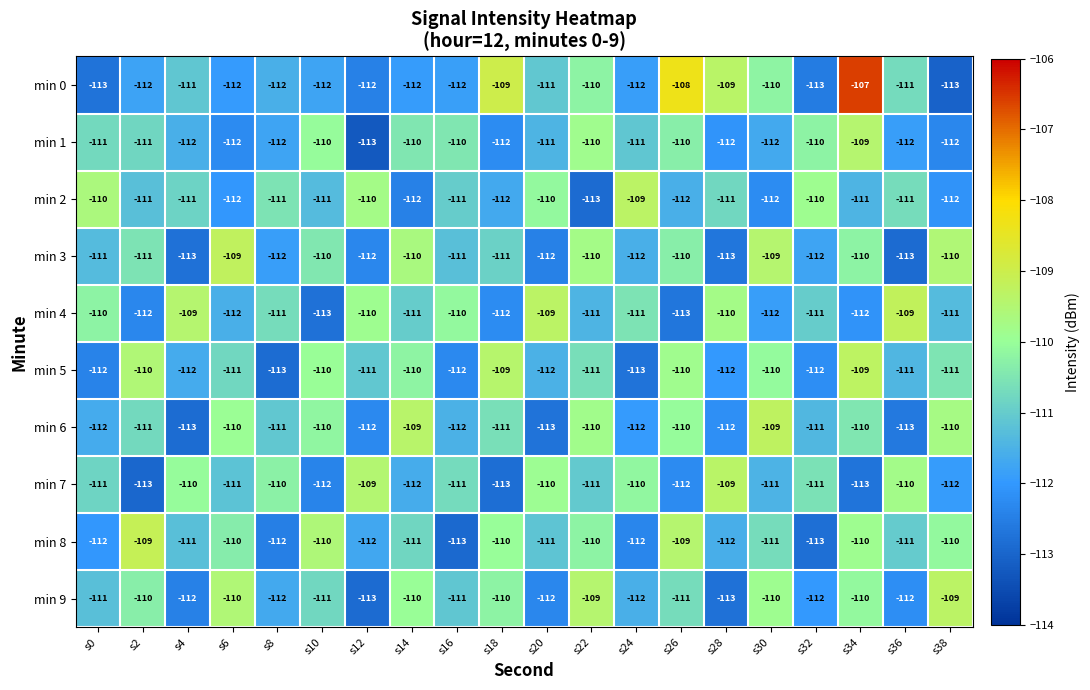

Count the min 1 values in the range -112 to -110.

18